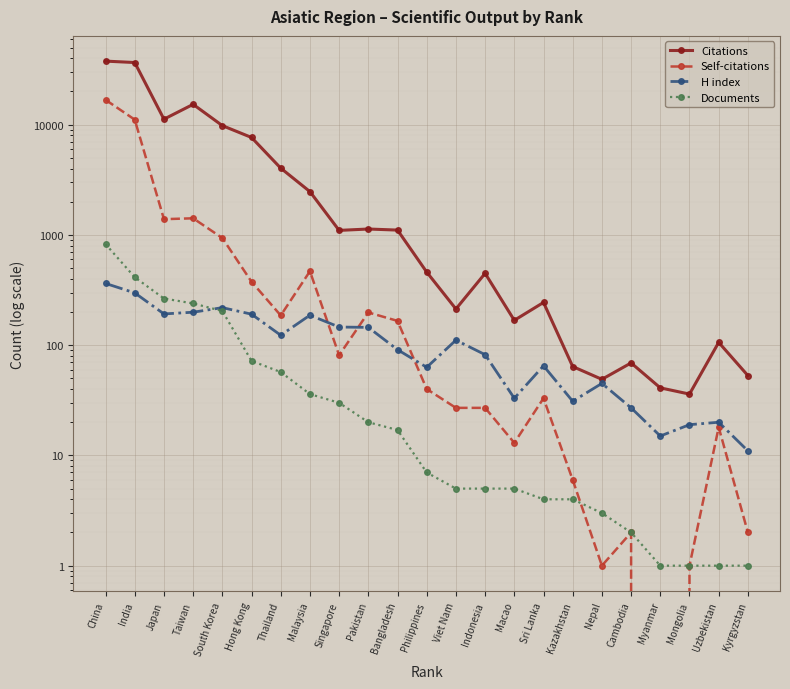

Is it true that Citations equals 558 at Pakistan?

False